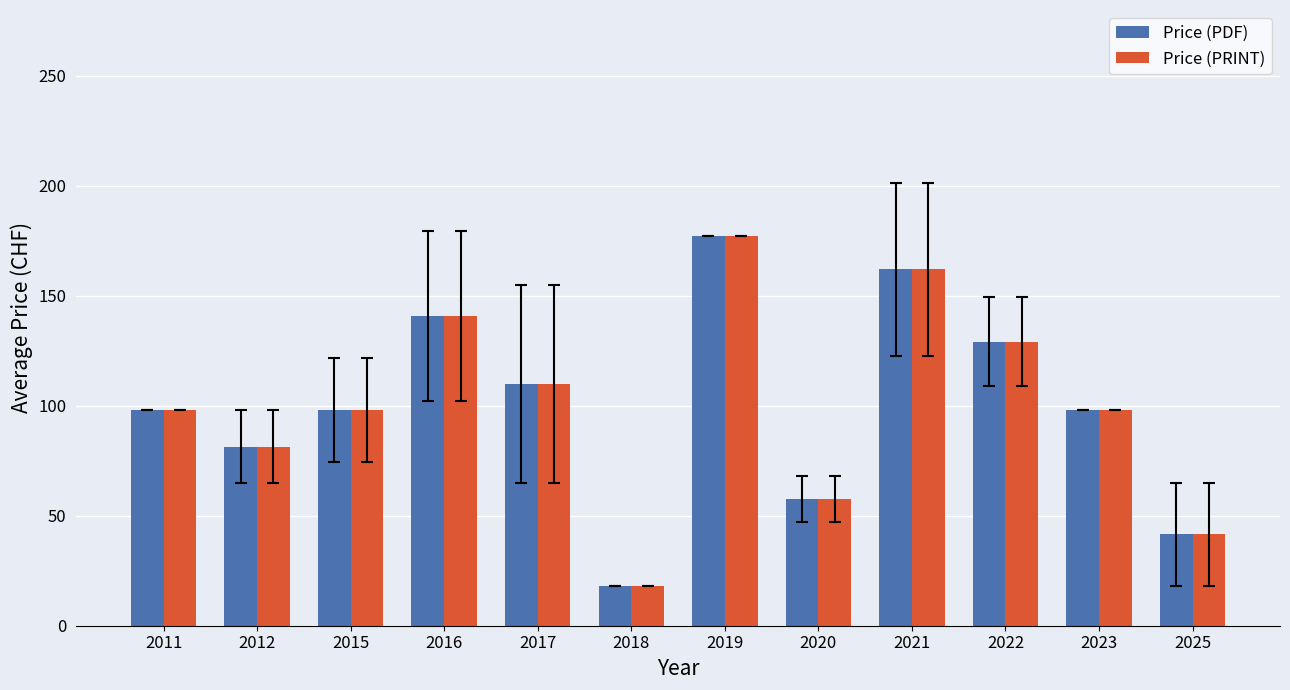

Is it true that Price (PRINT) equals 246.4 at 2016?

False